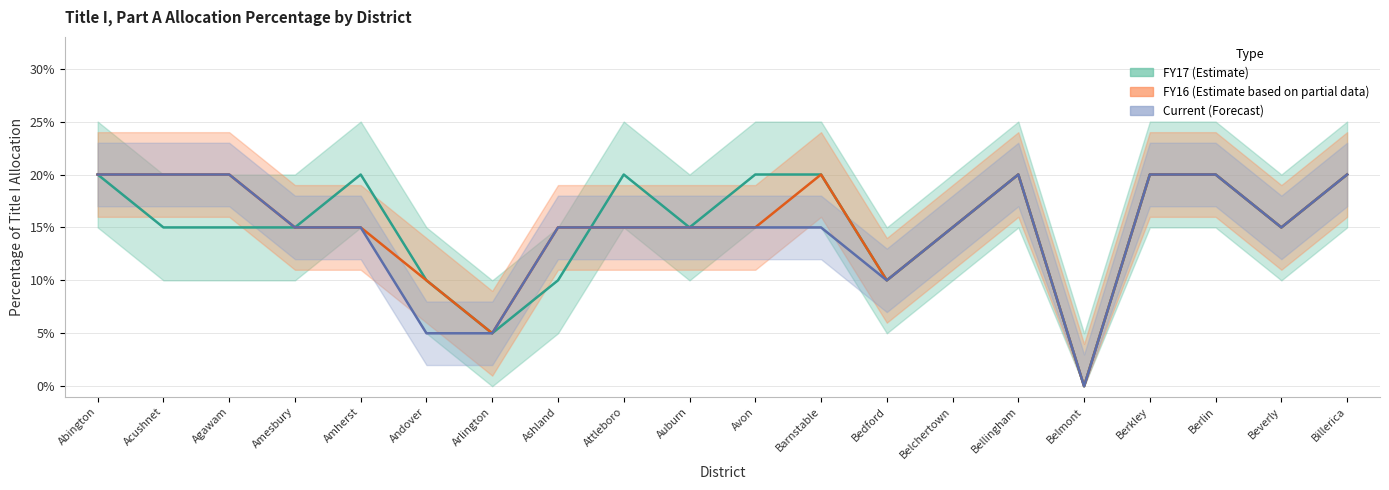

True or false: FY16 has more than 1 points higher than both neighbors.

True